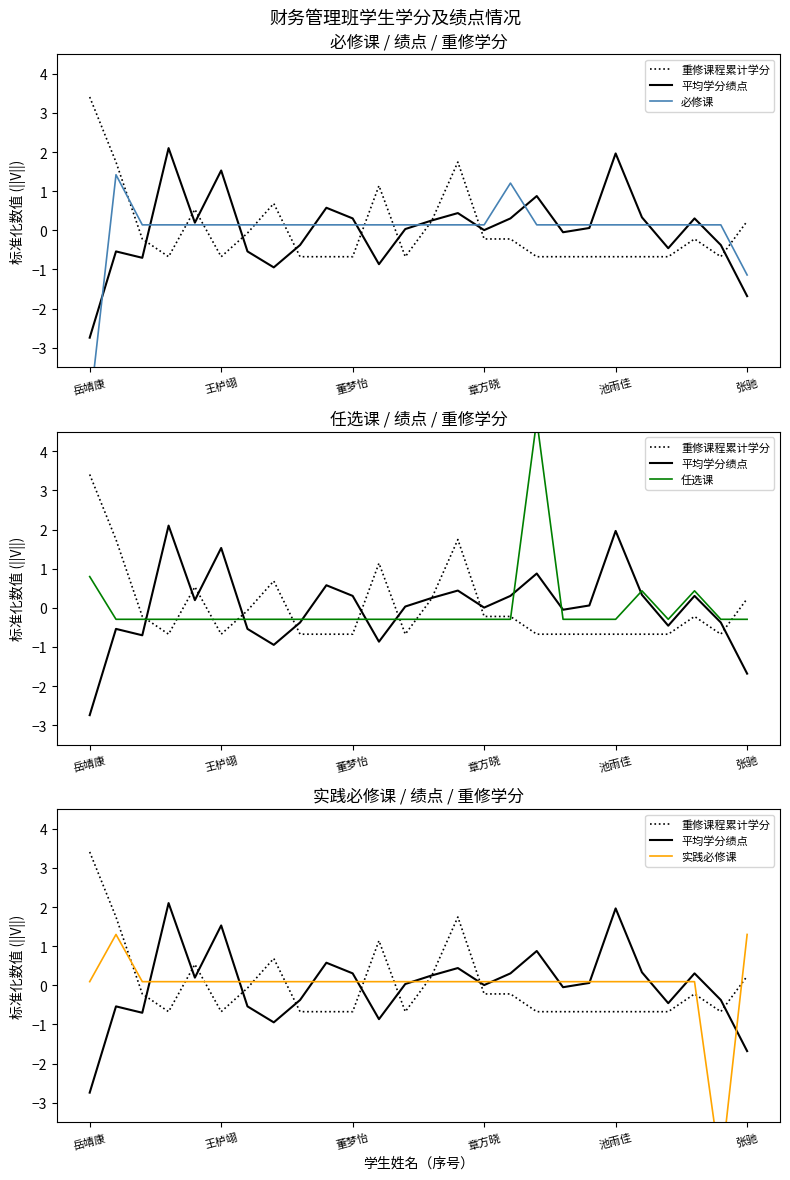

Between 池雨佳 and 张驰, which is larger?

张驰